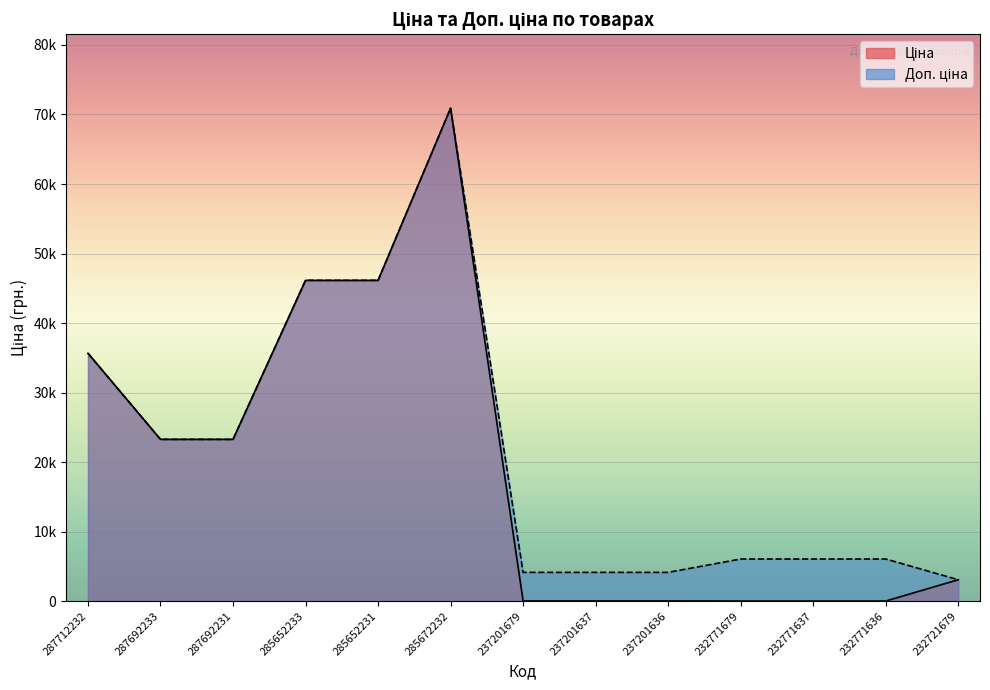

Reading left to right, extract all data points from this chart.

Ціна: 287712232=35659.4	287692233=23278.2	287692231=23278.2	285652233=46143.9	285652231=46143.9	285672232=70906.0	237201679=41.5	237201637=41.5	237201636=41.5	232771679=27.0	232771637=27.0	232771636=27.0	232721679=3091.2
Доп. ціна: 287712232=35659.4	287692233=23278.2	287692231=23278.2	285652233=46143.9	285652231=46143.9	285672232=70906.0	237201679=4152.0	237201637=4152.0	237201636=4152.0	232771679=6072.0	232771637=6072.0	232771636=6072.0	232721679=3091.0